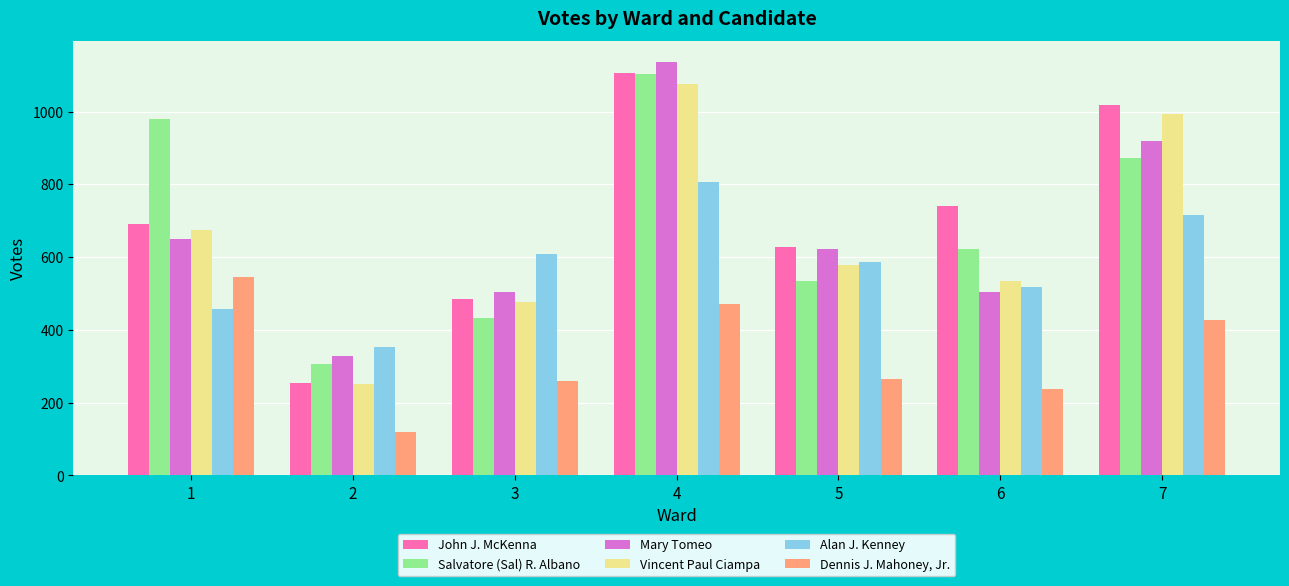

At which label does Mary Tomeo reach its peak?

4